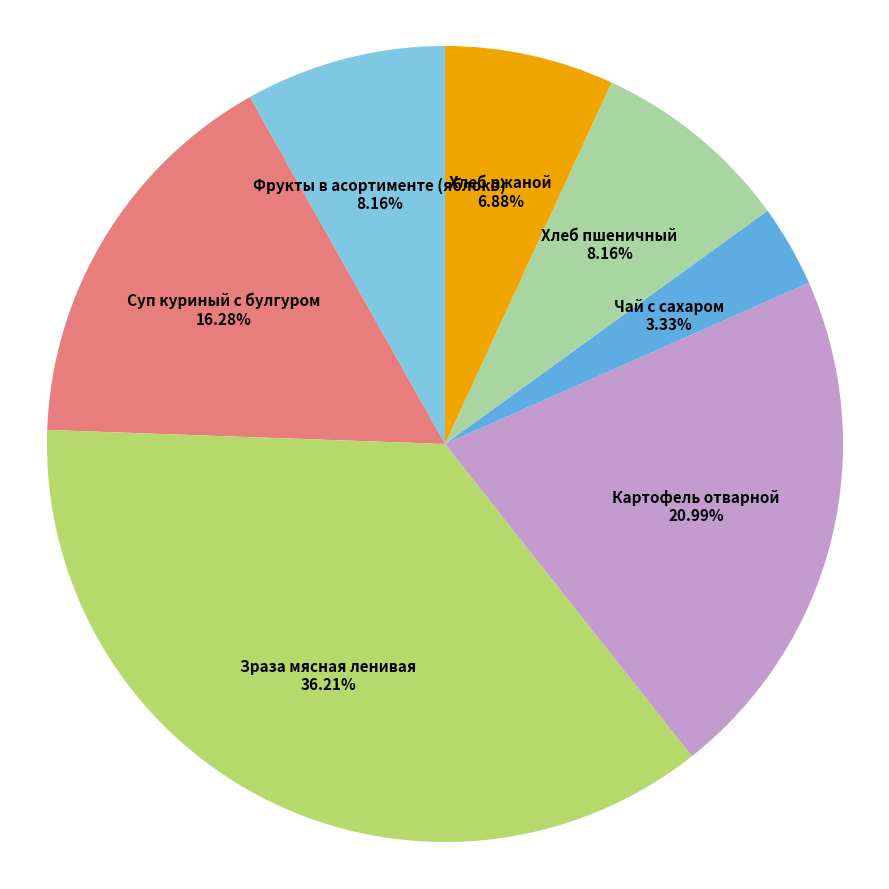

Between Чай с сахаром 3.33% and Суп куриный с булгуром 16.28%, which is larger?

Суп куриный с булгуром 16.28%